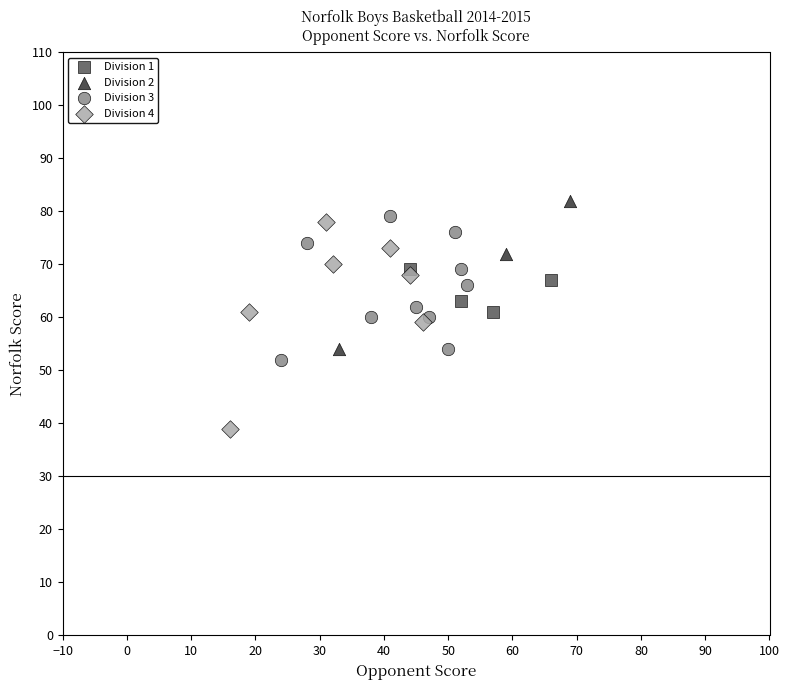

Which series has the largest Y range (max minus min)?

Division 4